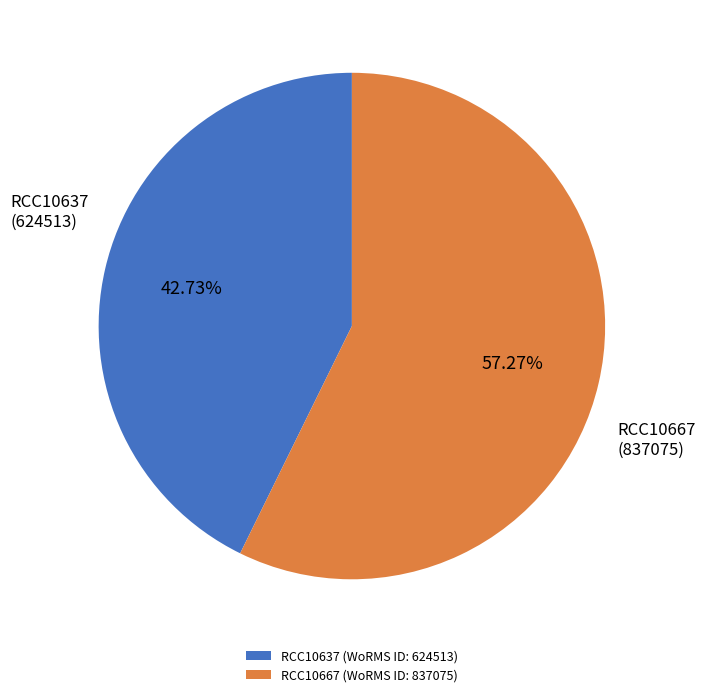

Which category accounts for the majority?

RCC10667 (WoRMS ID: 837075)